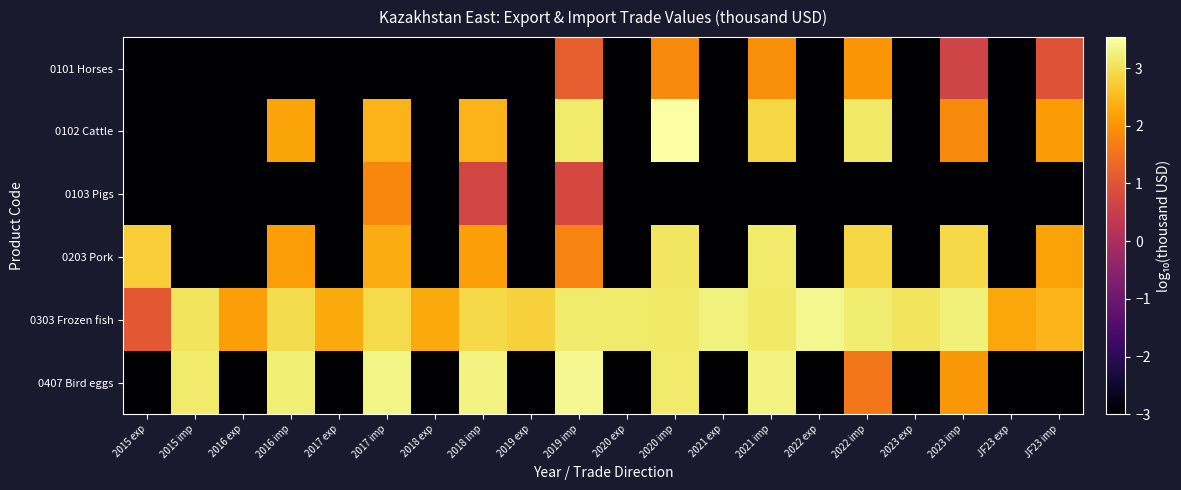

Between 2019 exp and 2020 imp, which series saw the biggest shift?

0102 Cattle